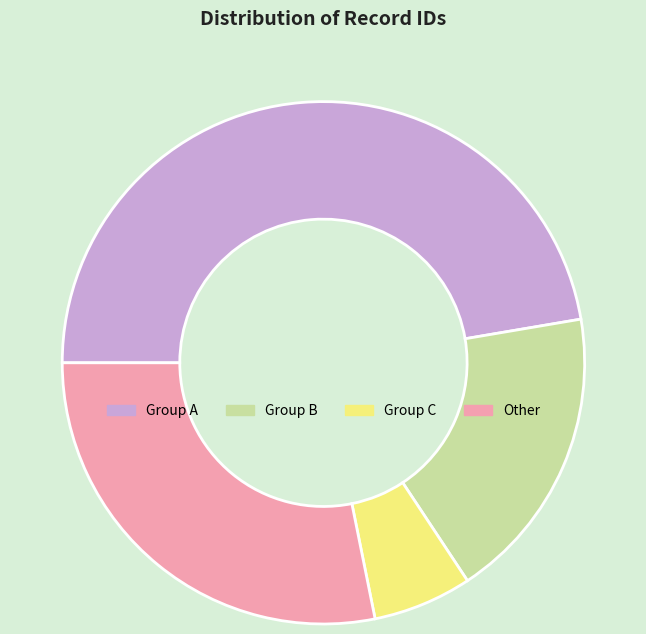

Is the sum of Group C and Group B greater than half?

No